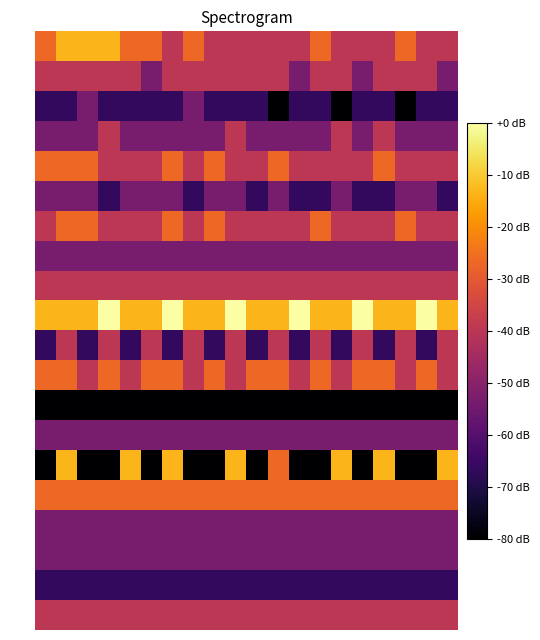

Which series has the largest range (max minus min)?

BGS